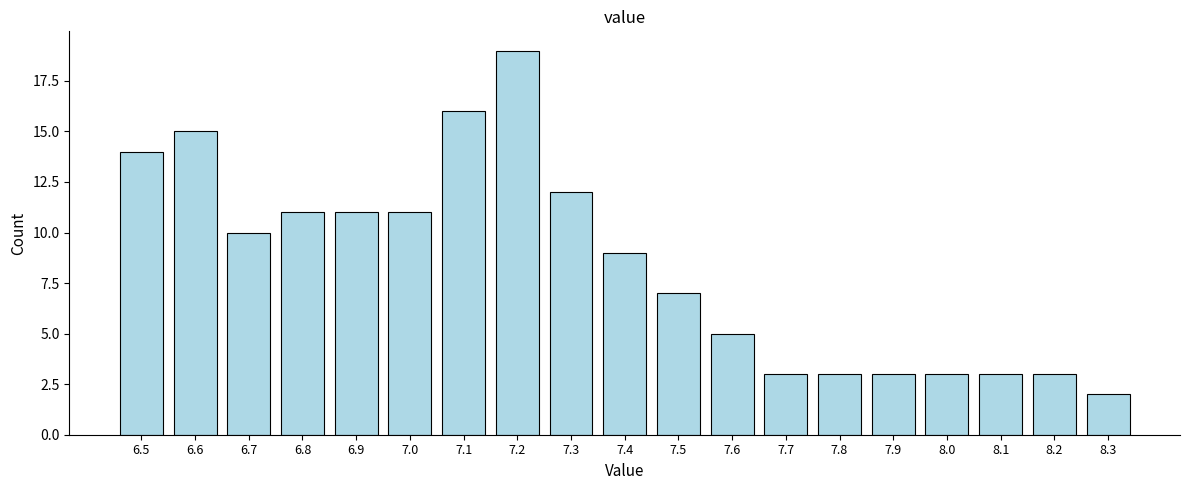

Reading left to right, extract all data points from this chart.

14	15	10	11	11	11	16	19	12	9	7	5	3	3	3	3	3	3	2